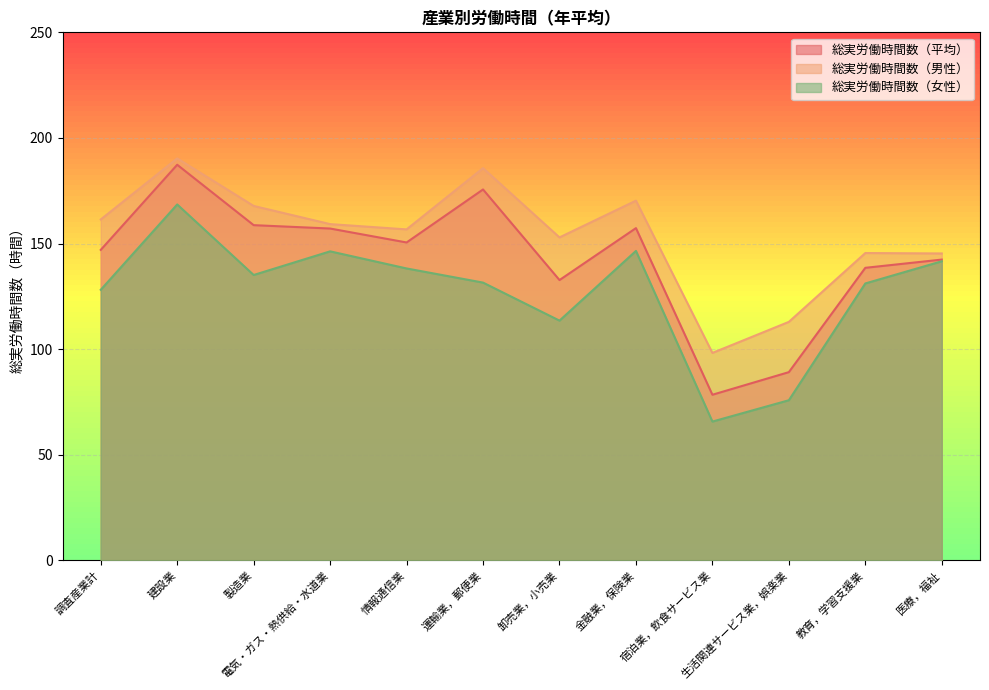

At which category does the chart reach its peak across all series?

建設業